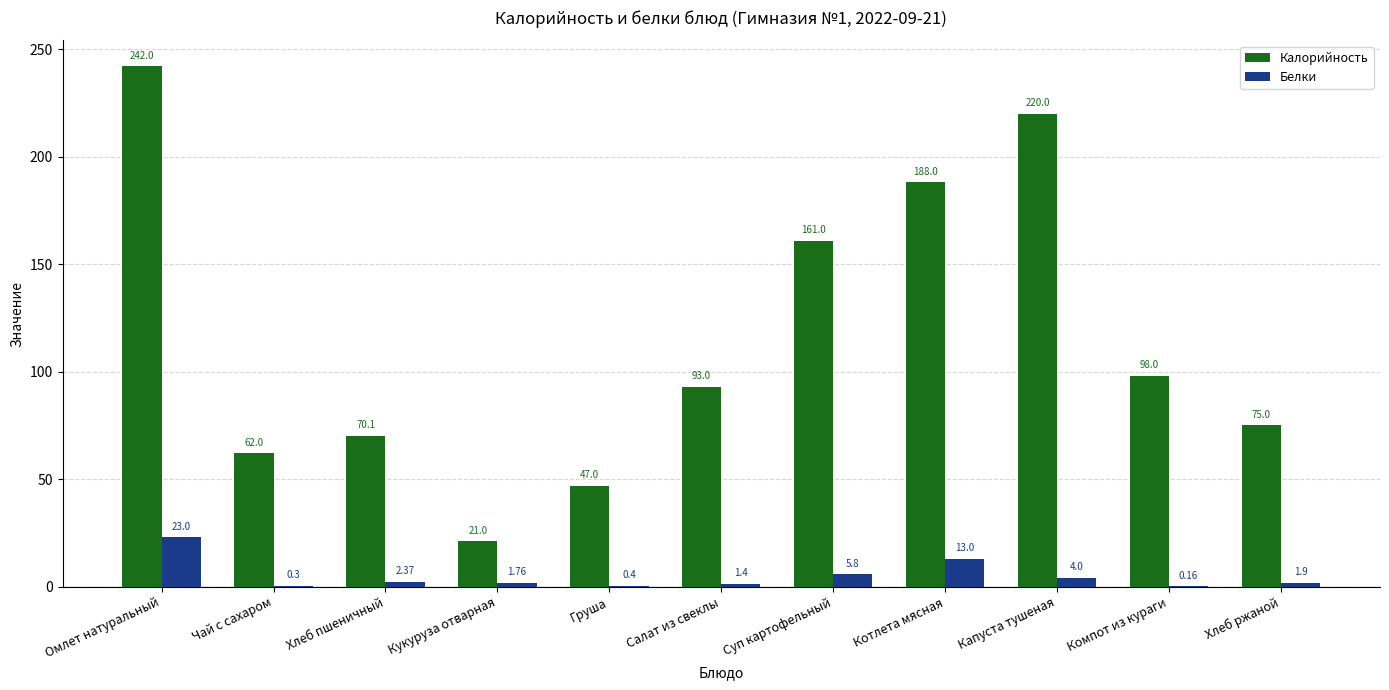

At which category is the sum across all series the highest?

Омлет натуральный